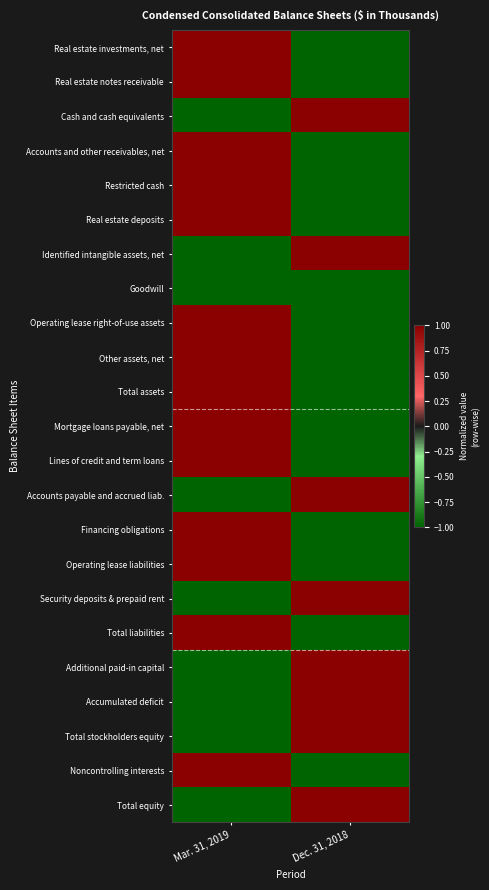

Count the number of data series in this chart.

23